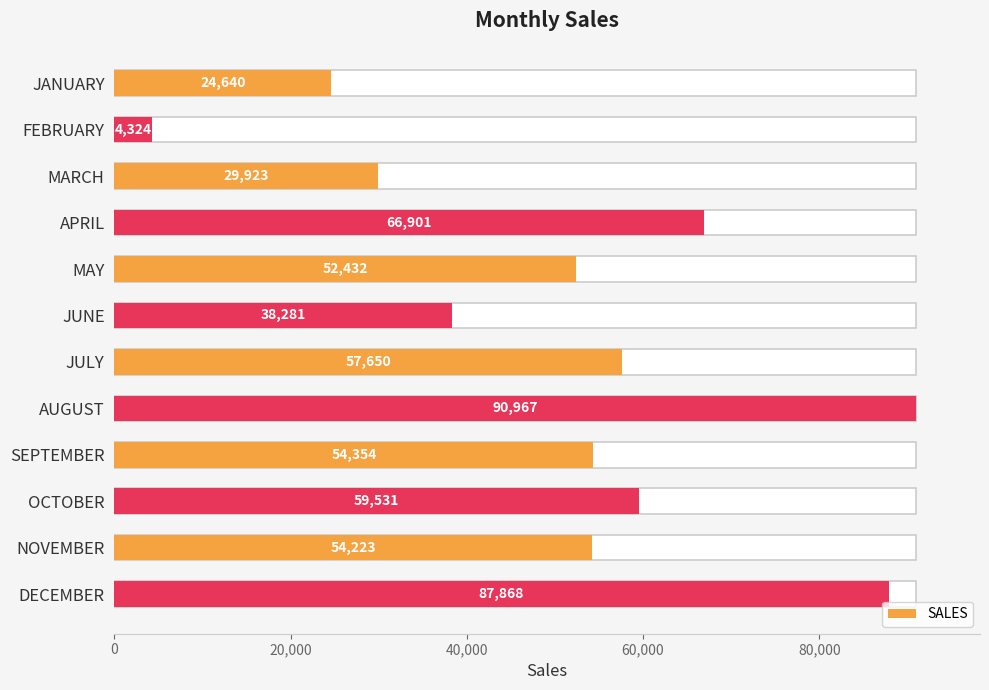

How many bars are there in total?

12